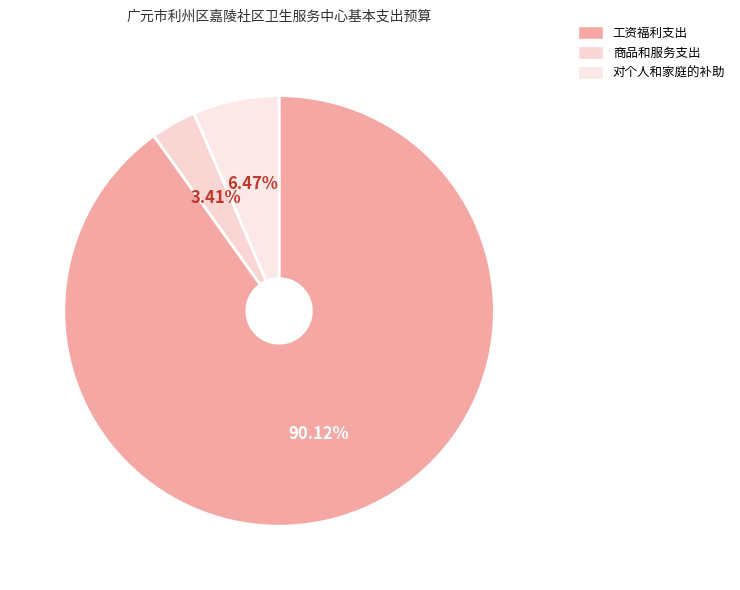

To the nearest percent, what is the combined percentage of 工资福利支出 and 对个人和家庭的补助?

97%